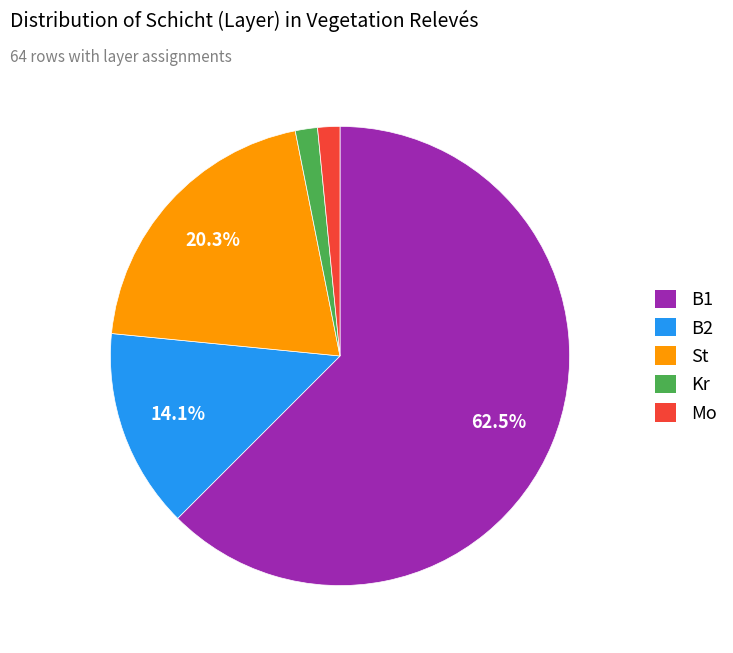

Does Mo represent more than half of the total?

No